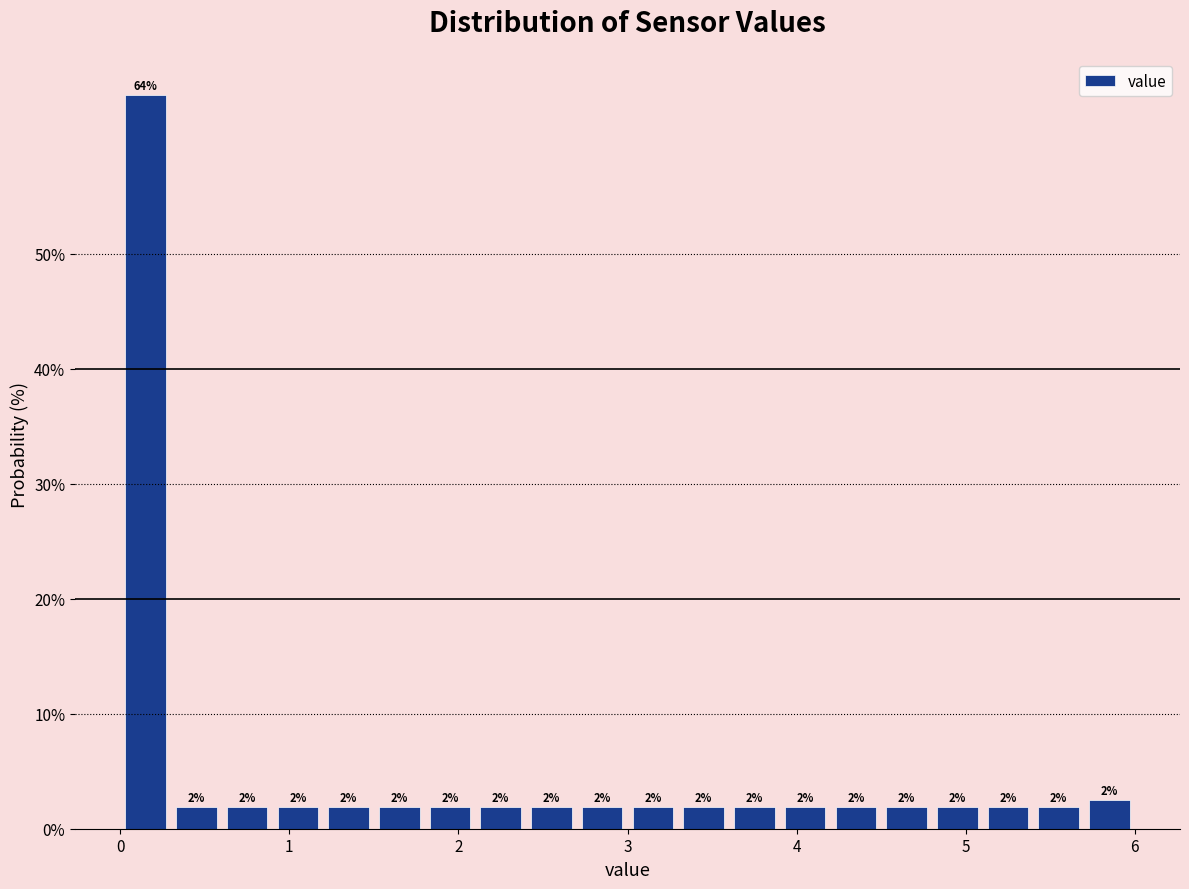

Around what value on the x-axis is the tallest bar? Give the approximate position of its centre, as read against the axis.

0.2